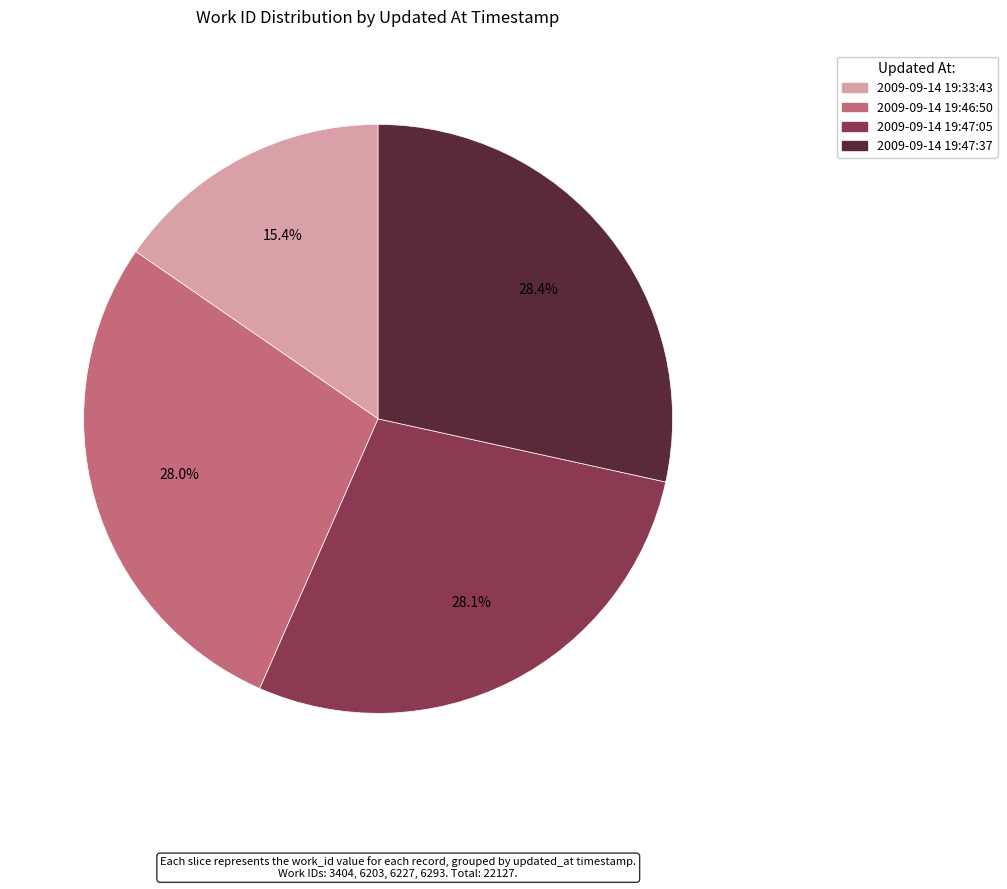

What is the smallest slice in the pie chart?

2009-09-14 19:33:43